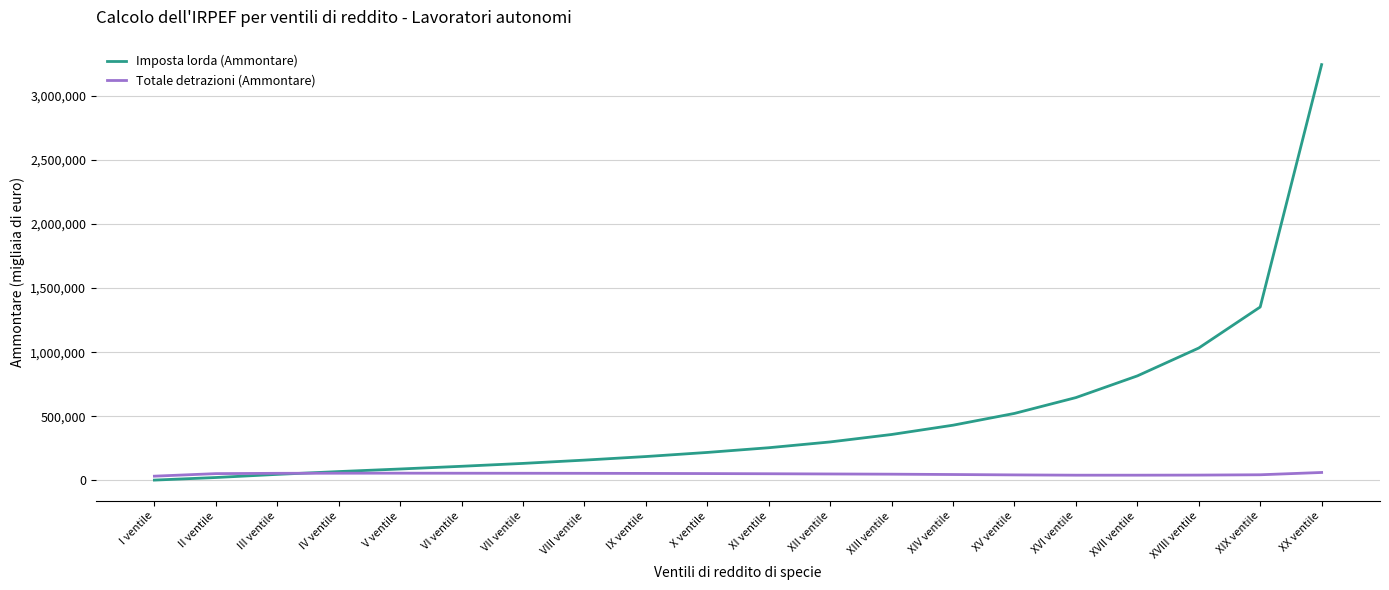

Which series has the largest total across all categories?

Imposta lorda (Ammontare)